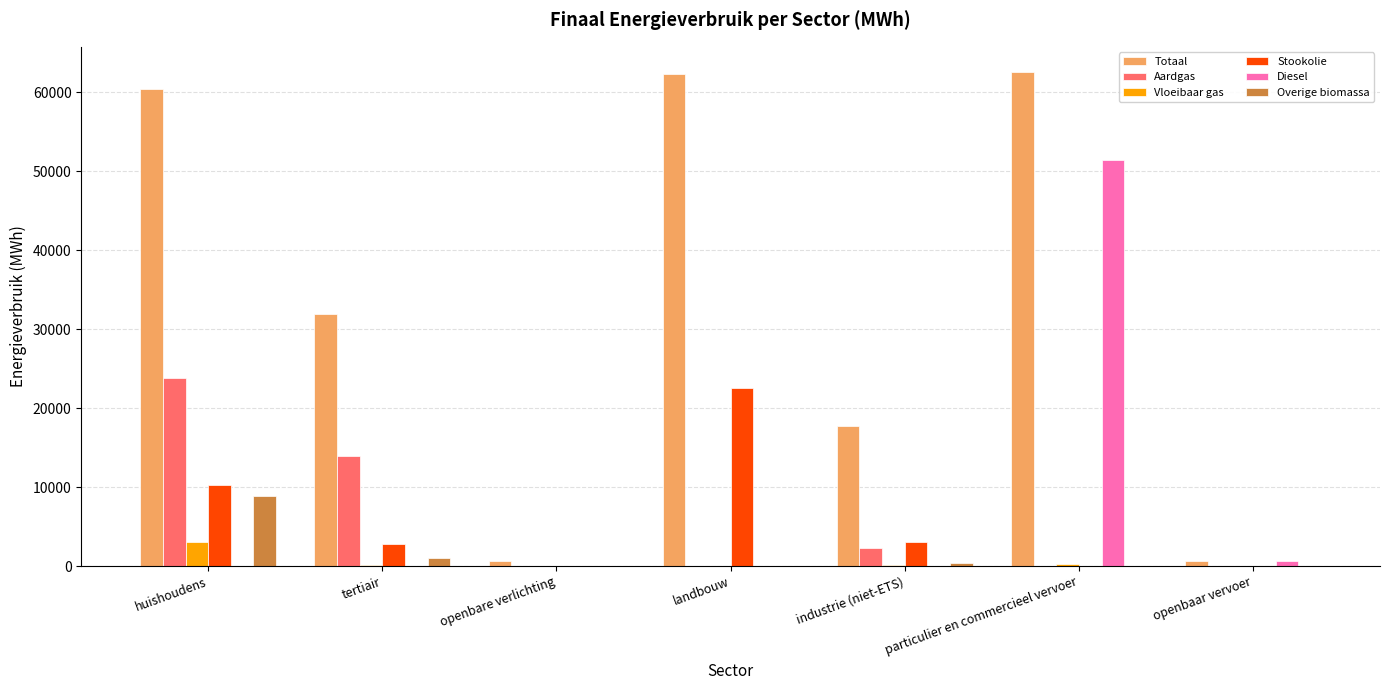

Is it true that Overige biomassa equals 400.0 at industrie (niet-ETS)?

True